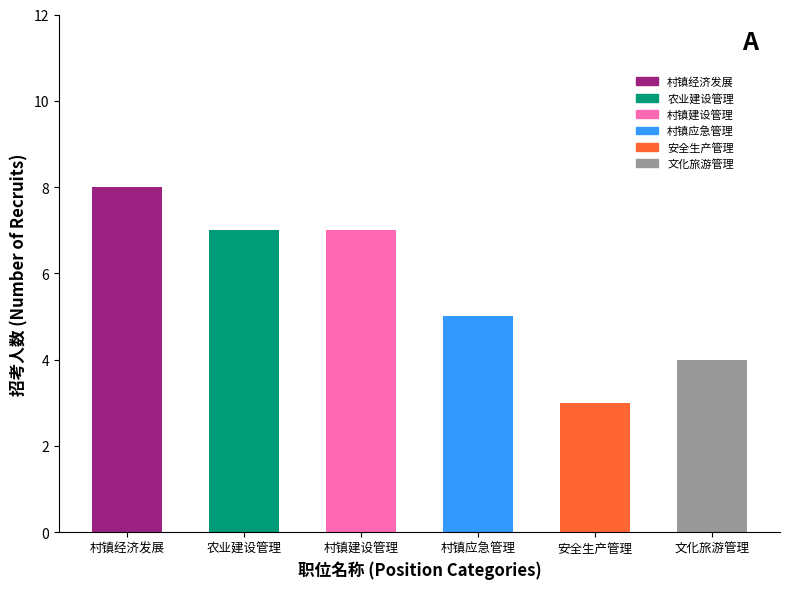

Where is the data nearest to the value 5?

村镇应急管理